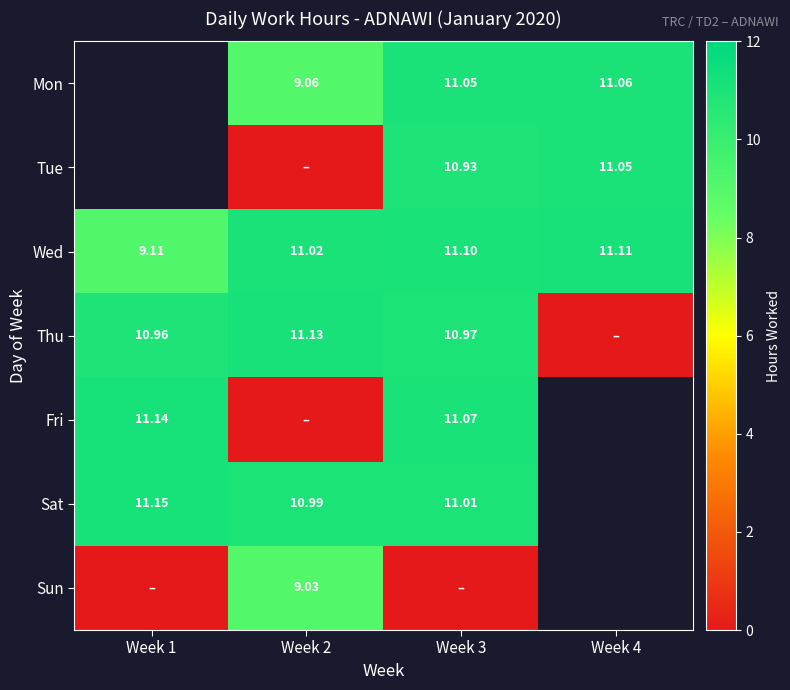

What is the difference between the highest and lowest values at Week 3?

11.1